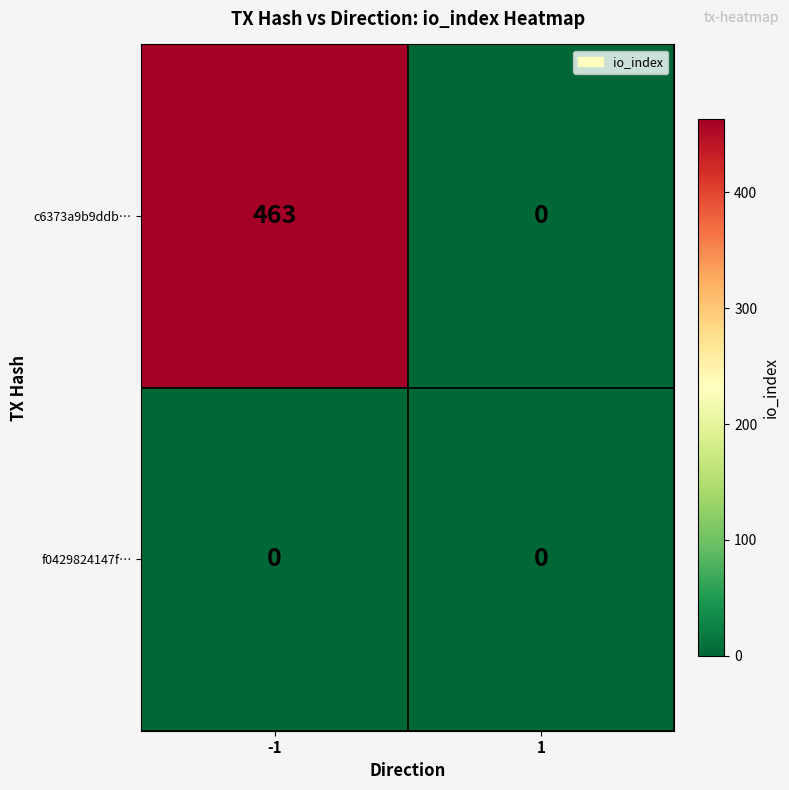

Is the value of f0429824147f… at 1 greater than the value of c6373a9b9ddb… at -1?

No